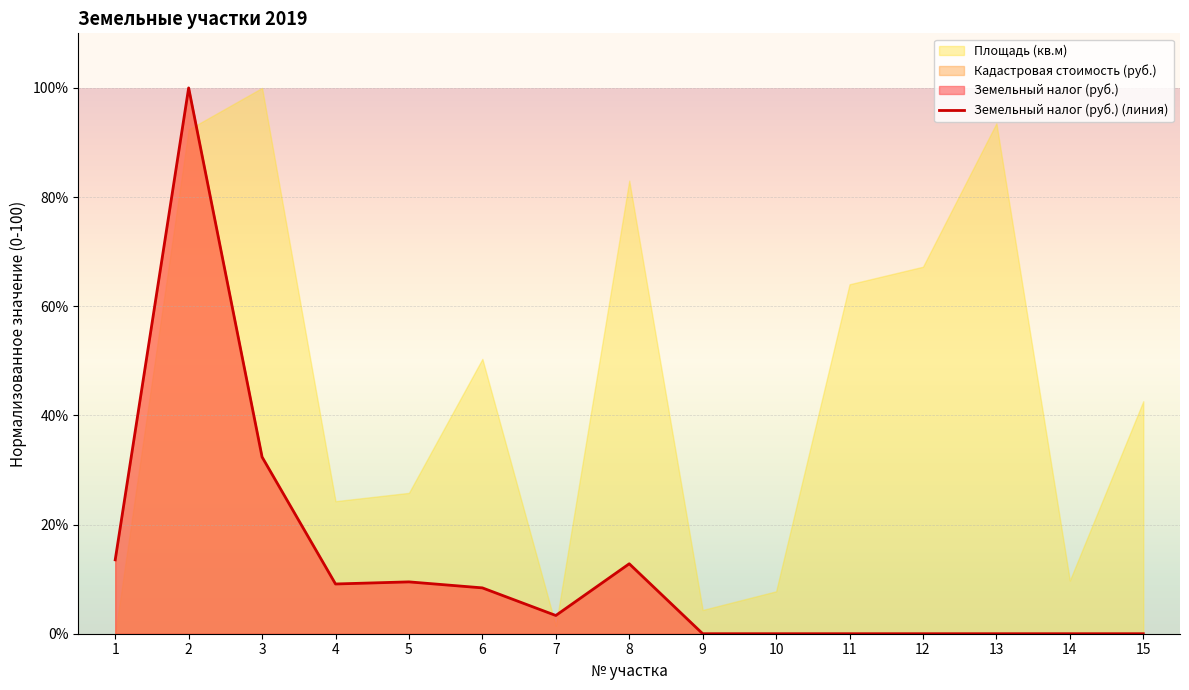

How many points are higher than both their immediate neighbors (excluding endpoints)?

3